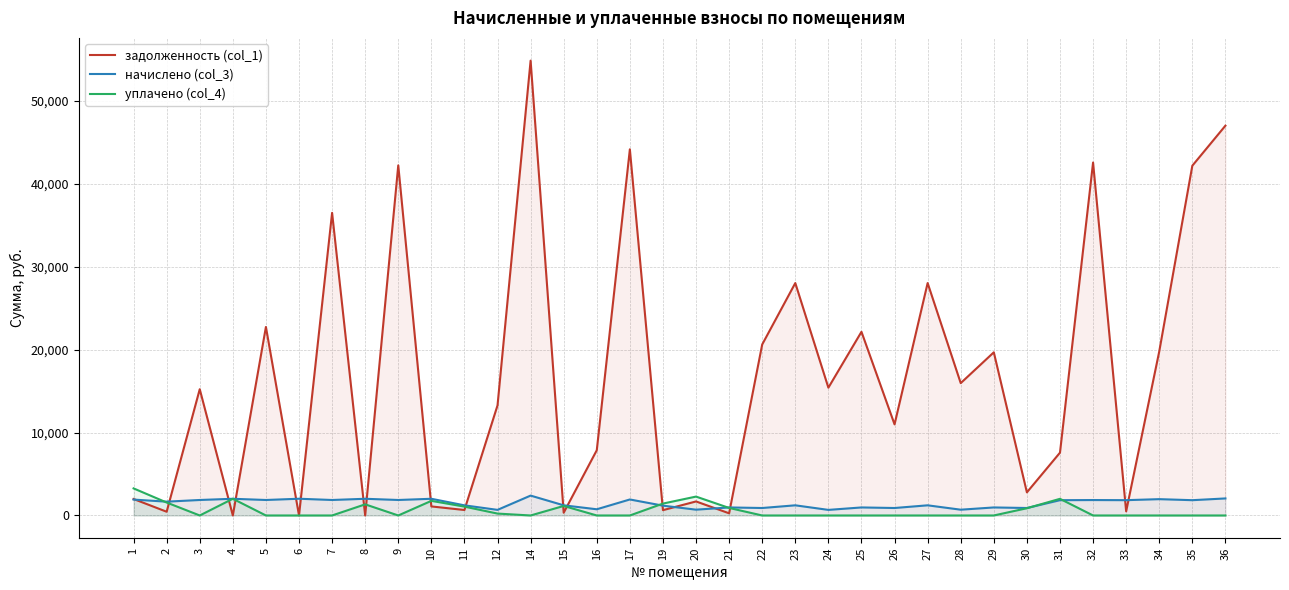

Where is the first local minimum for задолженность (col_1)?

2